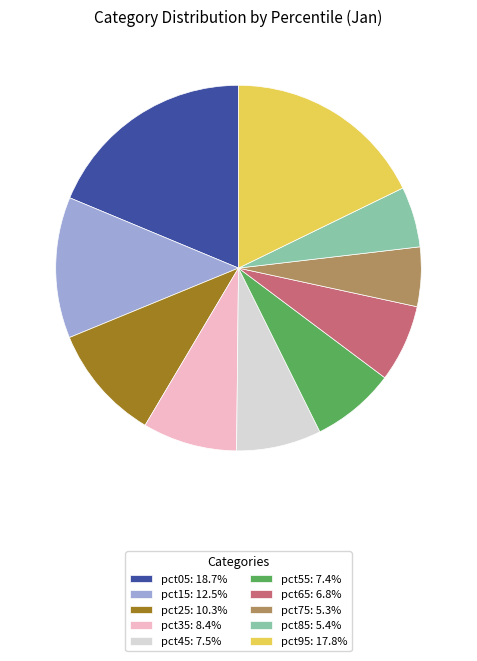

Is the sum of pct15: 12.5% and pct55: 7.4% greater than half?

No